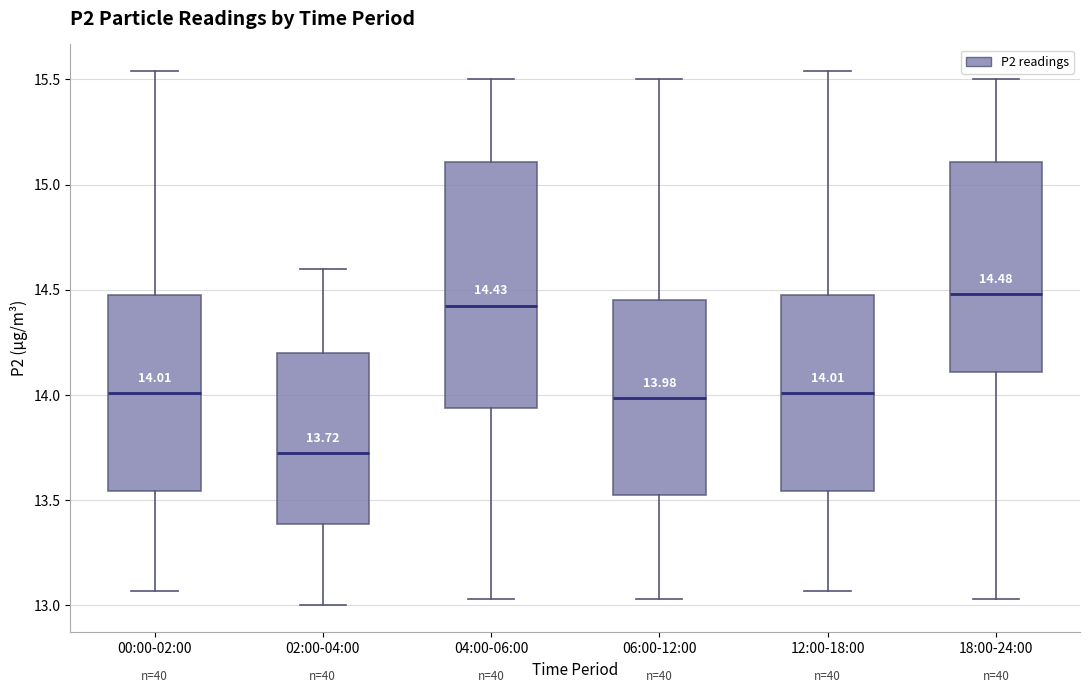

Which box's median line is the lowest?

02:00-04:00